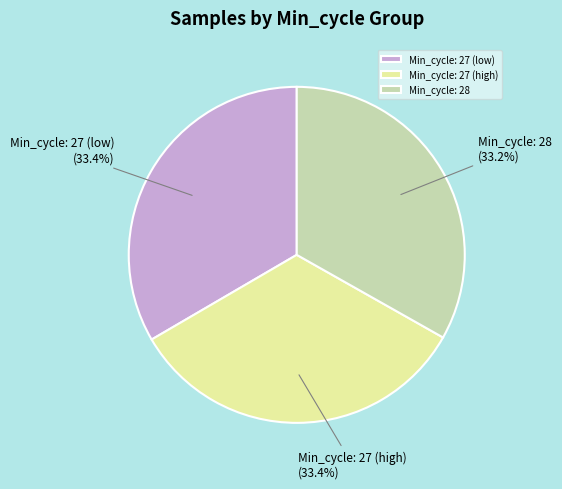

To the nearest percent, what is the average slice percentage?

33%